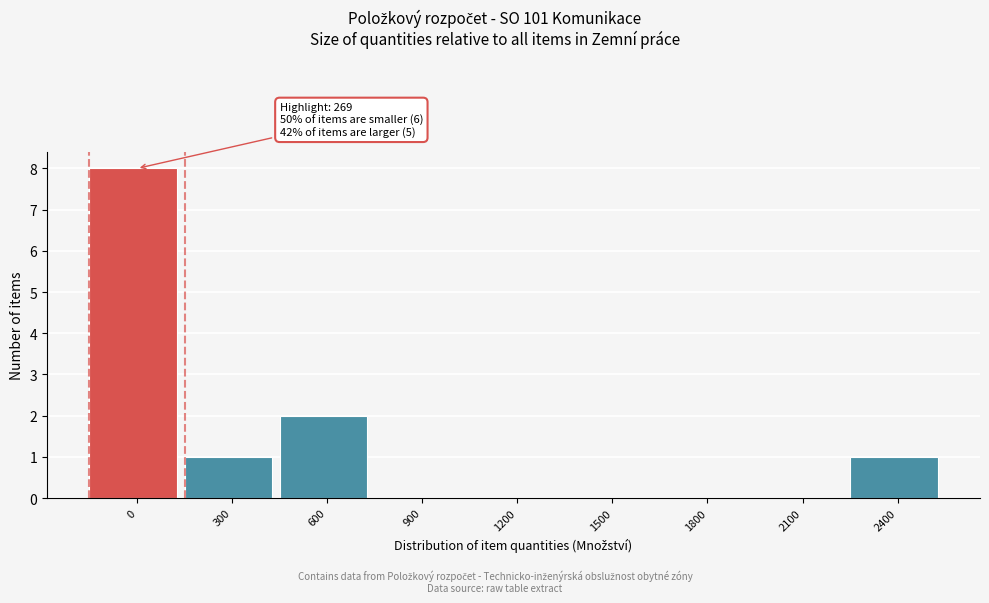

Reading left to right, list all the values displayed in this chart.

0=8	300=1	600=2	900=0	1200=0	1500=0	1800=0	2100=0	2400=1